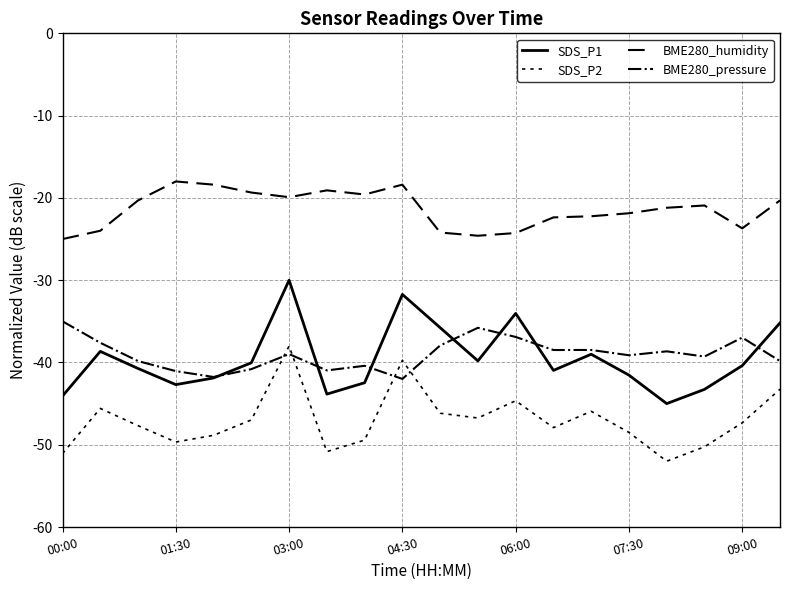

True or false: SDS_P2 and SDS_P1 cross at least once.

False